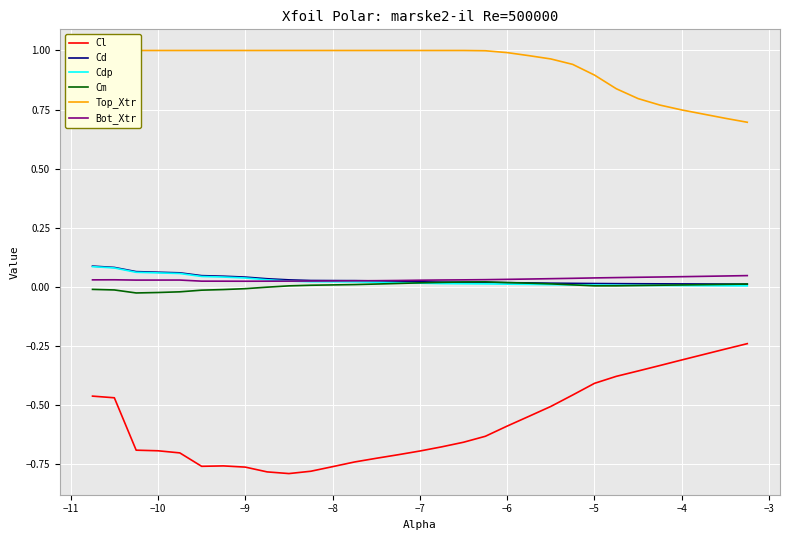

True or false: Cm has a value of 0.0 at −8.

True